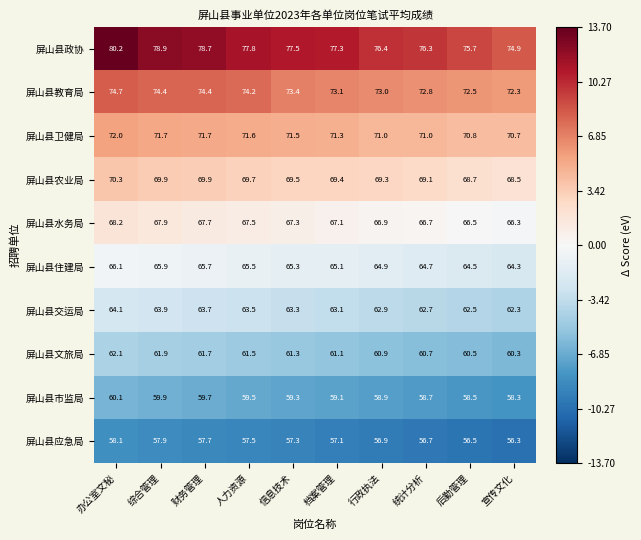

What is the approximate value of 屏山县文旅局 at 综合管理?

61.9